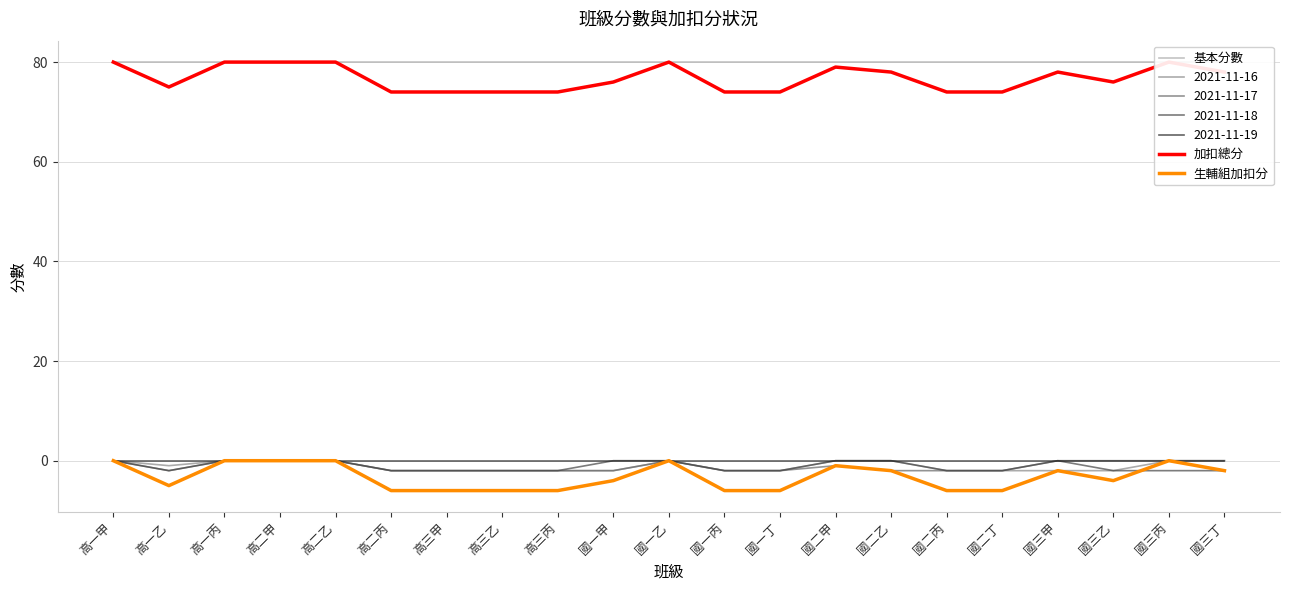

At which category is the sum across all series the highest?

高一甲